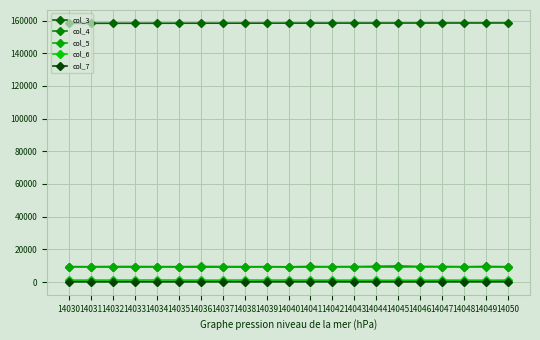

Is it true that col_7 equals 160 at 14043?

True